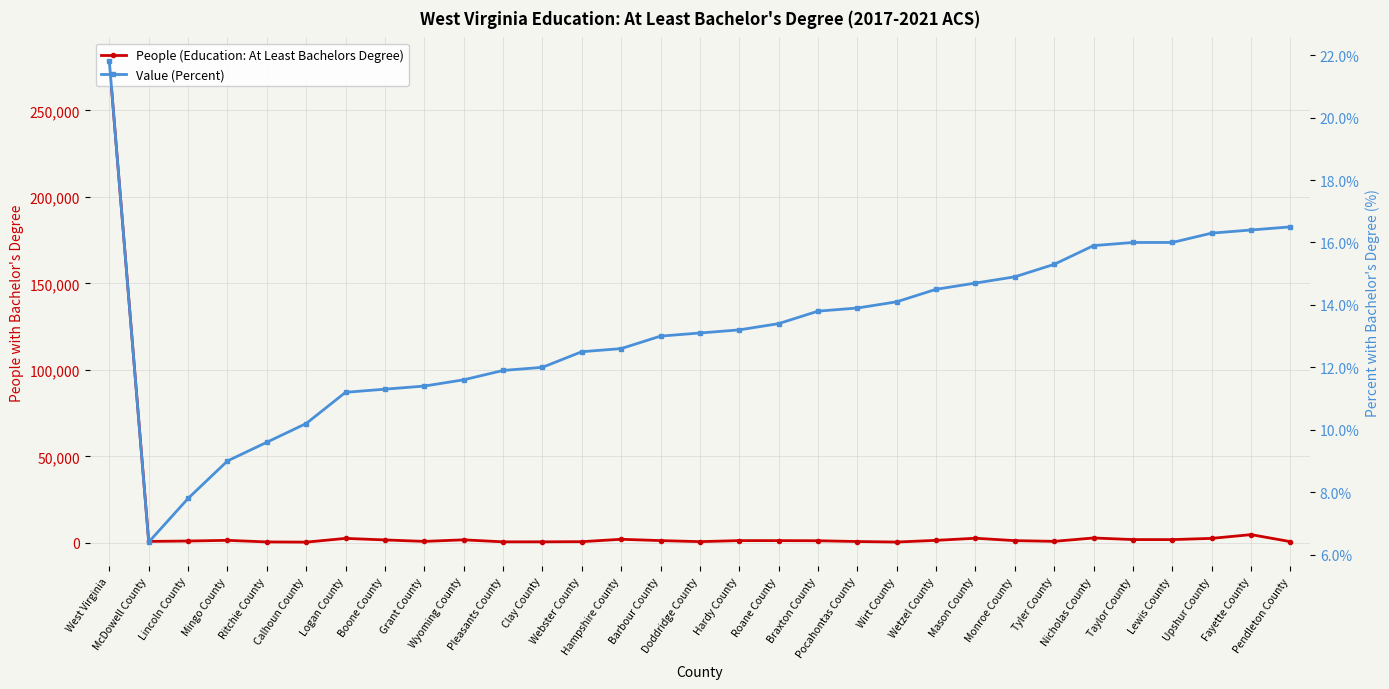

Reading left to right, extract all data points from this chart.

People (Education: At Least Bachelors Degree): 278281.0	914.0	1134.0	1534.0	612.0	493.0	2657.0	1767.0	925.0	1825.0	664.0	673.0	759.0	2141.0	1388.0	780.0	1379.0	1368.0	1300.0	851.0	545.0	1529.0	2738.0	1367.0	948.0	2904.0	1973.0	1957.0	2665.0	4832.0	777.0
Value (Percent): 21.8	6.4	7.8	9.0	9.6	10.2	11.2	11.3	11.4	11.6	11.9	12.0	12.5	12.6	13.0	13.1	13.2	13.4	13.8	13.9	14.1	14.5	14.7	14.9	15.3	15.9	16.0	16.0	16.3	16.4	16.5